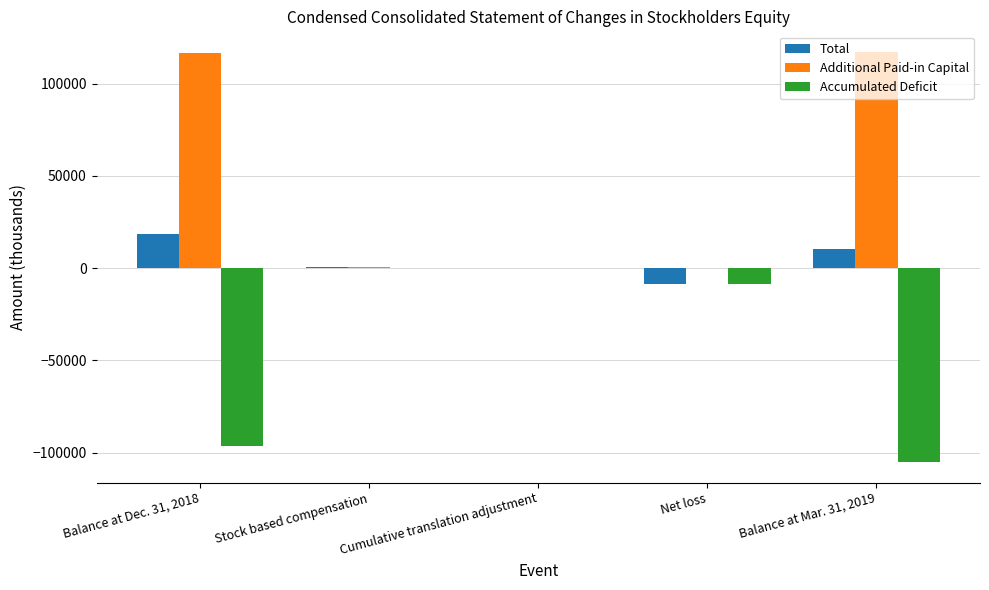

What are all the series names shown in the legend?

Total, Additional Paid-in Capital, Accumulated Deficit